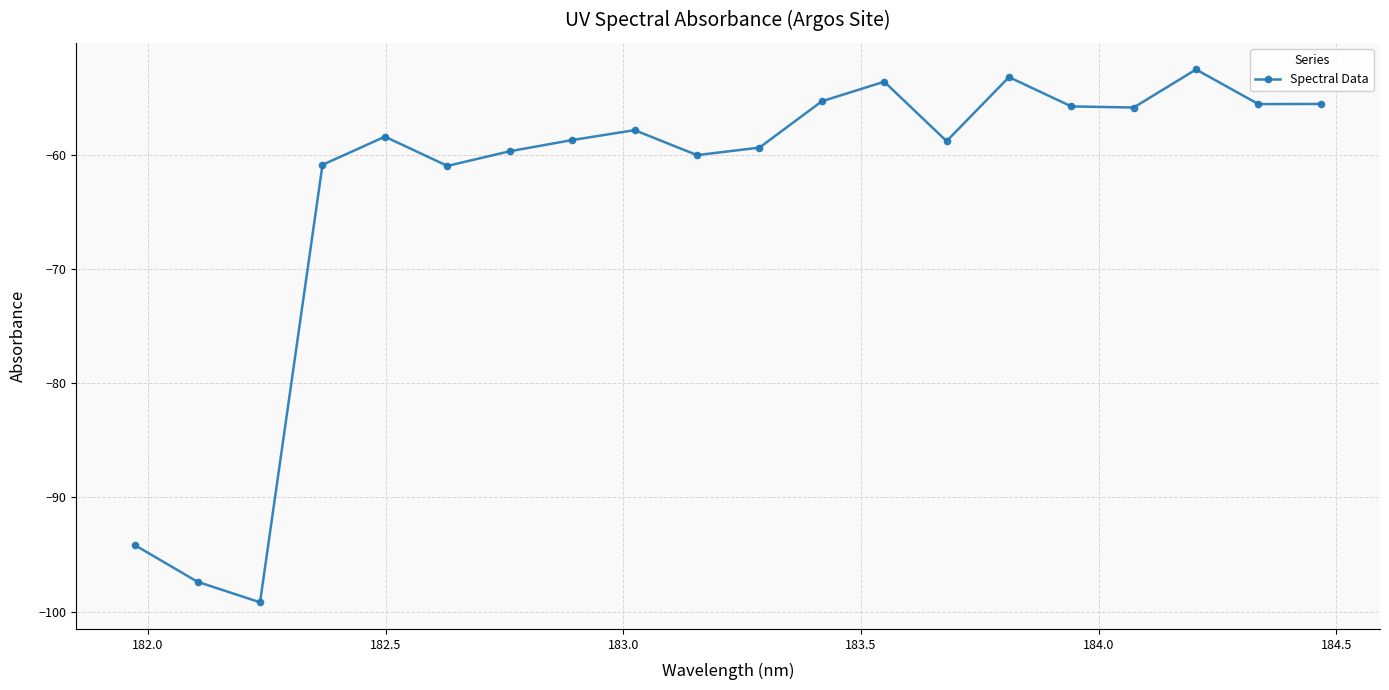

What is the difference between the maximum and minimum values?

46.7